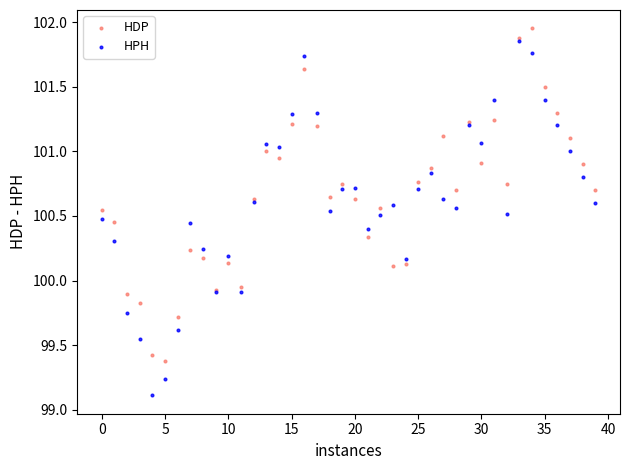

Which series contains the lowest Y value?

HPH